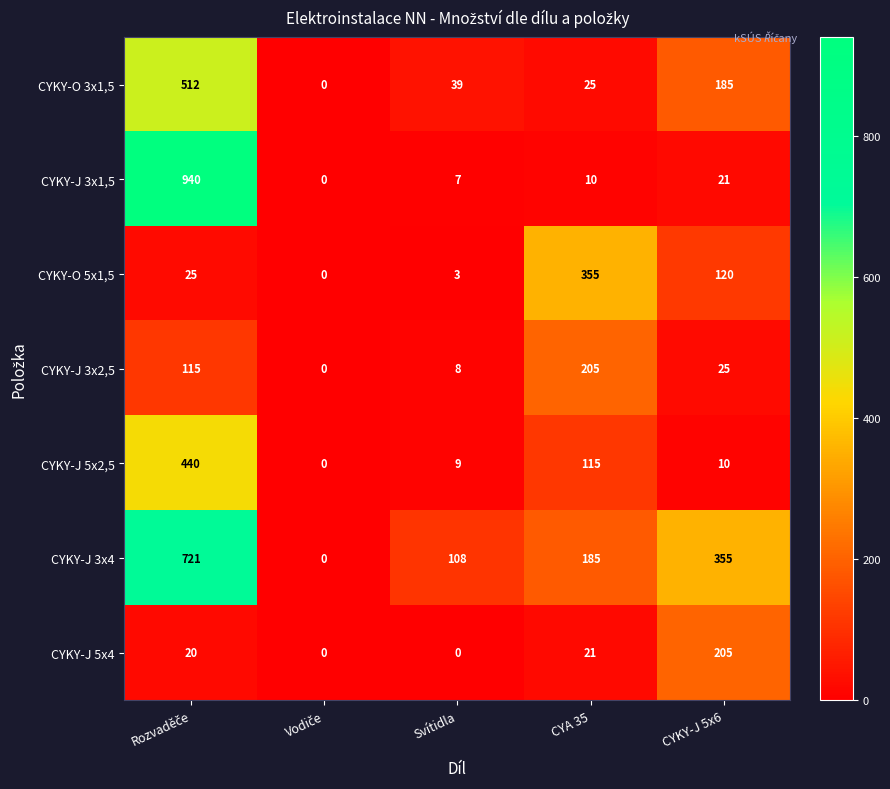

Which series has the widest spread of values?

CYKY-J 3x1,5